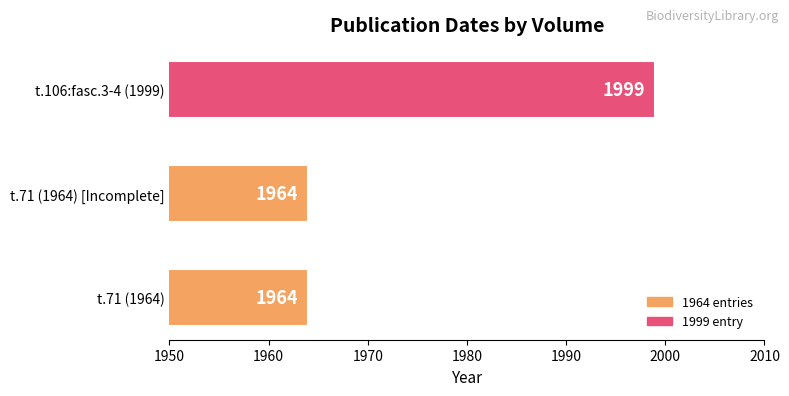

Reading top to bottom, extract all data points from this chart.

t.106:fasc.3-4 (1999)=1999	t.71 (1964) [Incomplete]=1964	t.71 (1964)=1964